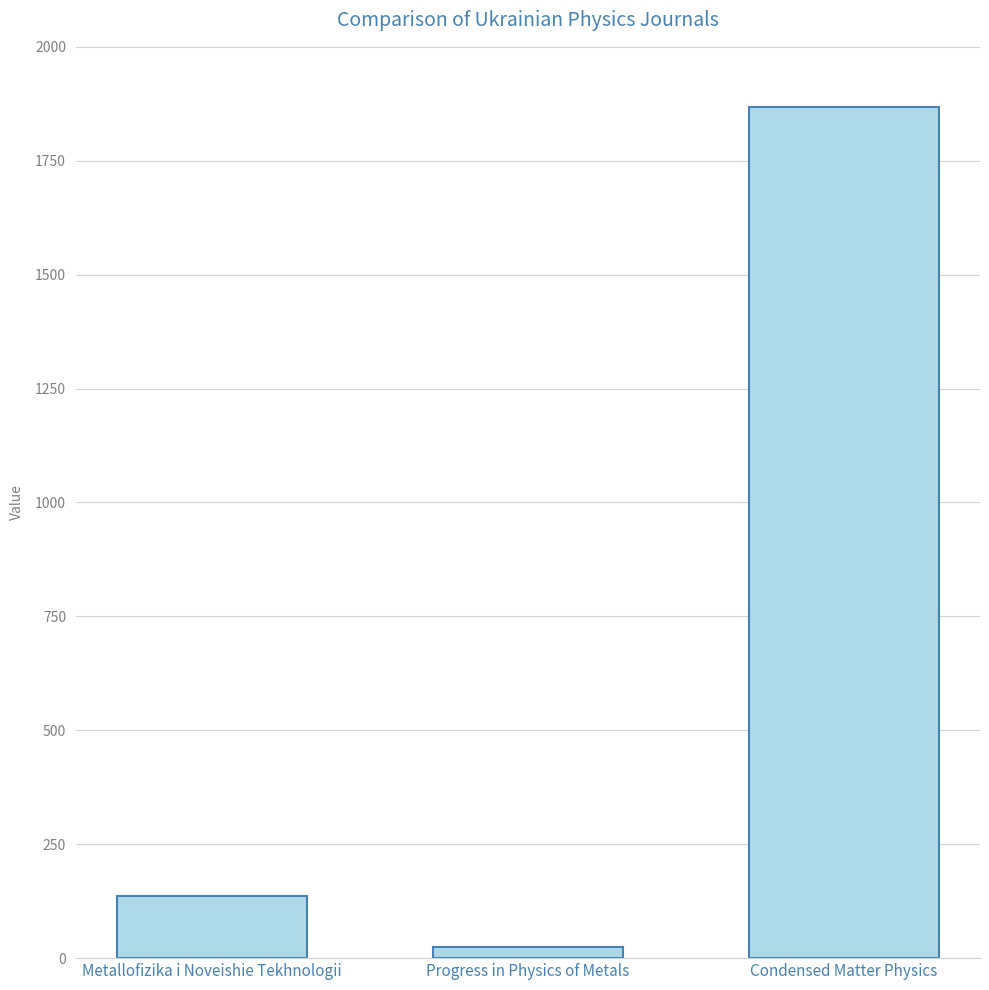

How many data points does each series have?

3